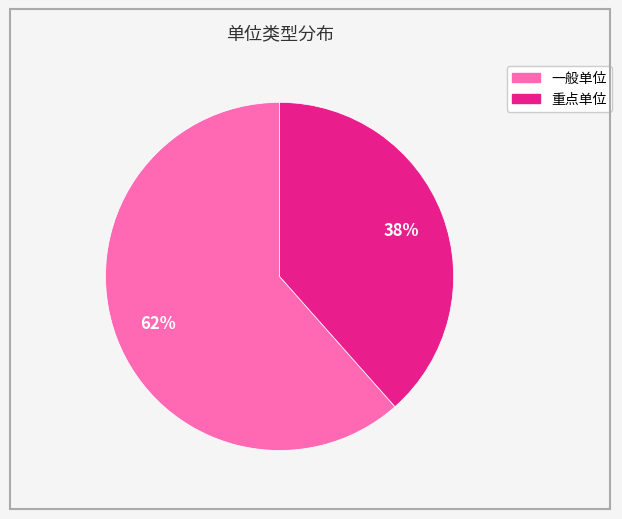

To the nearest percent, what is the combined percentage of 重点单位 and 一般单位?

100%